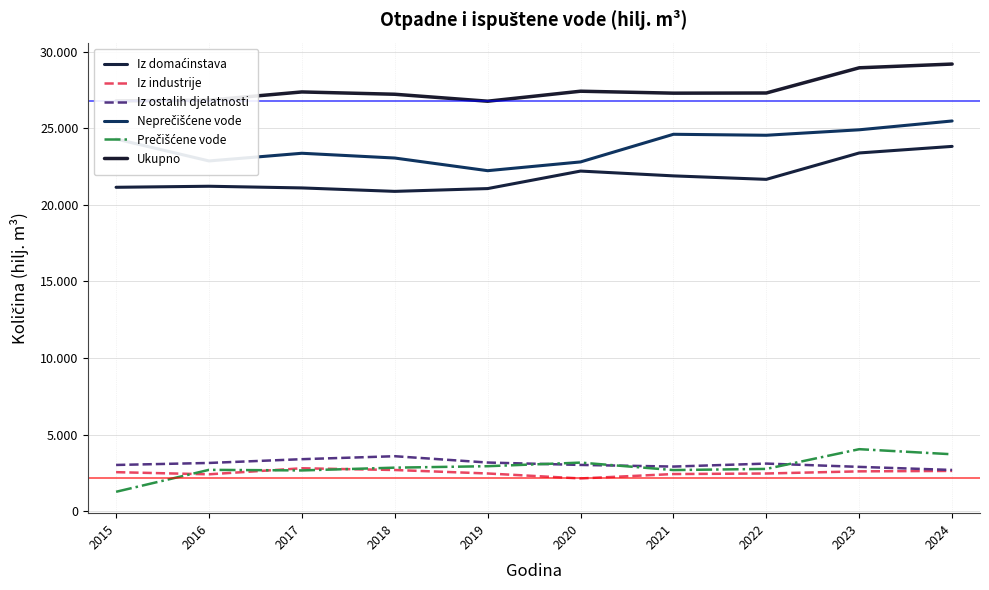

Reading left to right, extract all data points from this chart.

Iz domaćinstava: 2015=21141	2016=21209	2017=21100	2018=20875	2019=21057	2020=22200	2021=21886	2022=21659	2023=23382	2024=23811
Iz industrije: 2015=2547	2016=2407	2017=2801	2018=2688	2019=2461	2020=2137	2021=2424	2022=2460	2023=2600	2024=2628
Iz ostalih djelatnosti: 2015=3017	2016=3148	2017=3394	2018=3588	2019=3175	2020=3019	2021=2912	2022=3107	2023=2892	2024=2690
Neprečišćene vode: 2015=24293	2016=22861	2017=23362	2018=23051	2019=22225	2020=22797	2021=24601	2022=24537	2023=24894	2024=25470
Prečišćene vode: 2015=1266	2016=2698	2017=2660	2018=2841	2019=2936	2020=3171	2021=2684	2022=2759	2023=4047	2024=3715
Ukupno: 2015=26779	2016=26831	2017=27365	2018=27214	2019=26760	2020=27412	2021=27285	2022=27296	2023=28941	2024=29185